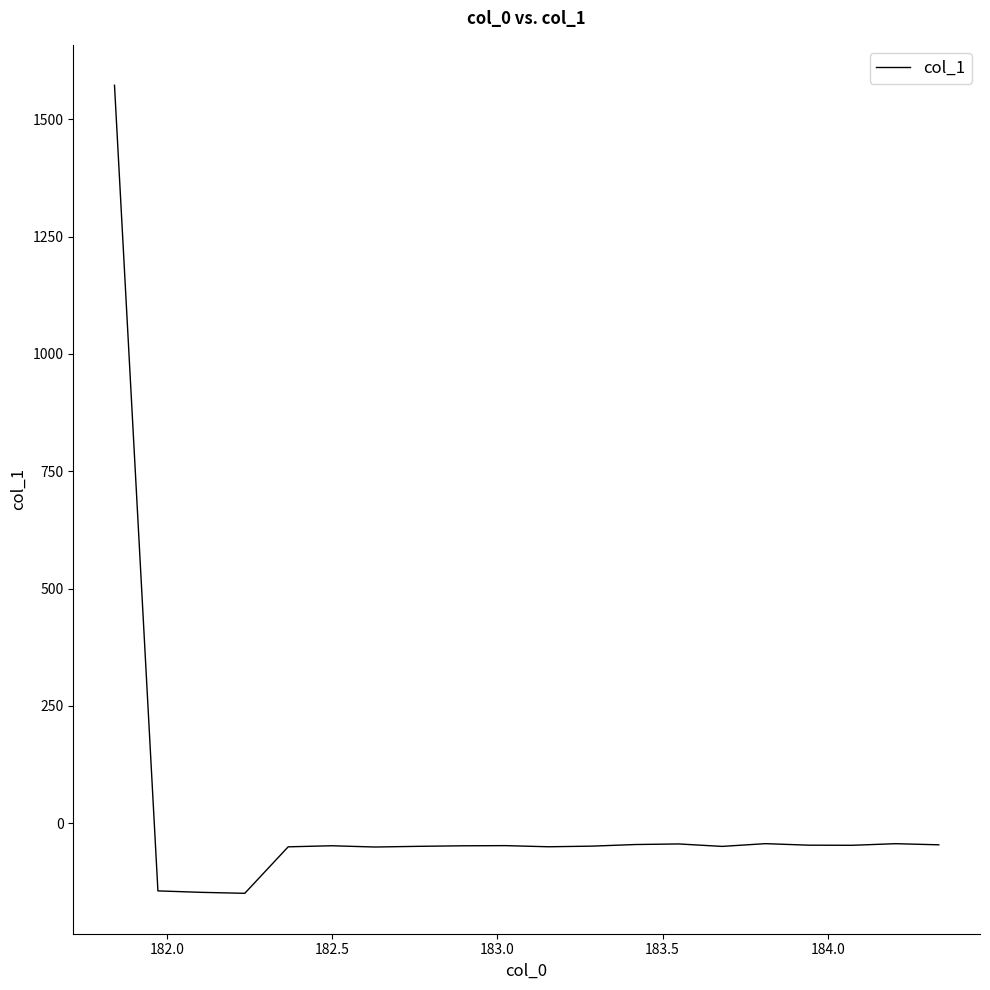

What is the difference between the maximum and minimum values?

1721.9